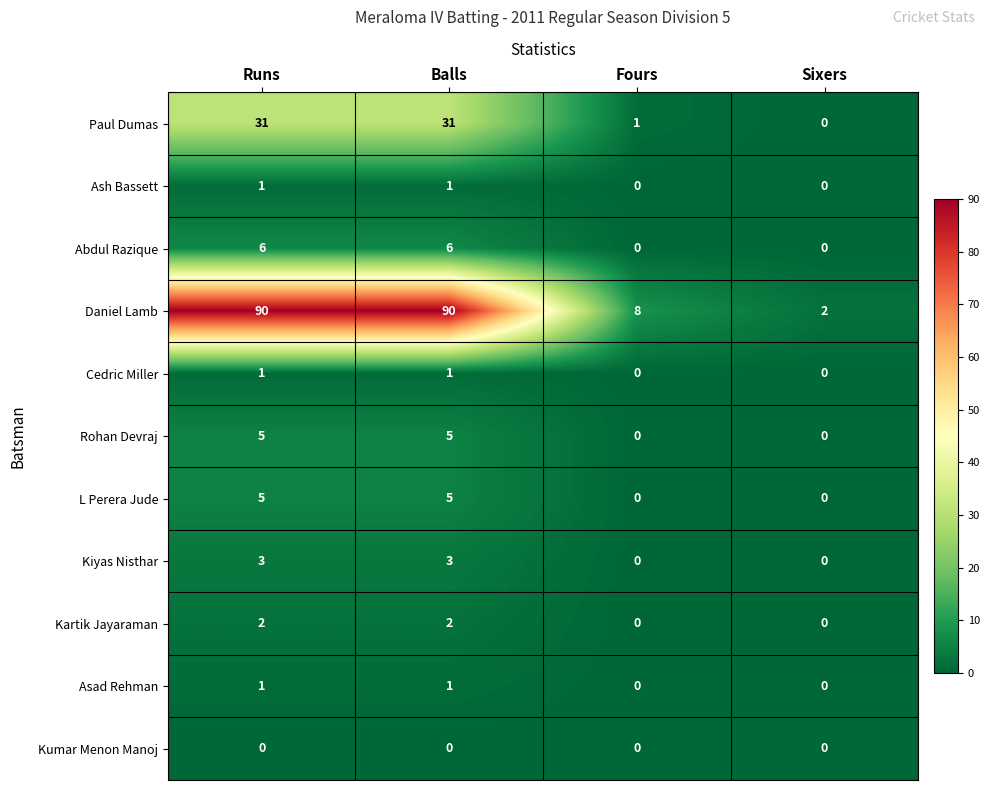

True or false: Kumar Menon Manoj has a value of 0 at Sixers.

True